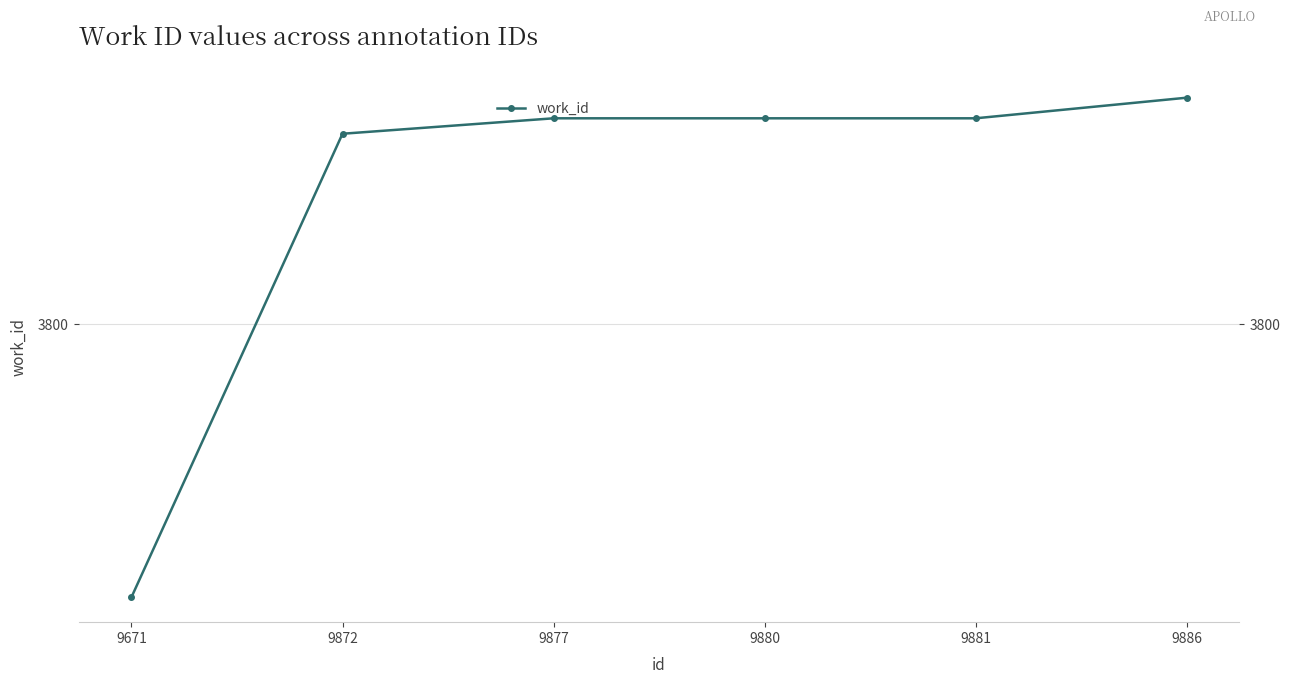

Between 9877 and 9881, which is larger?

9877